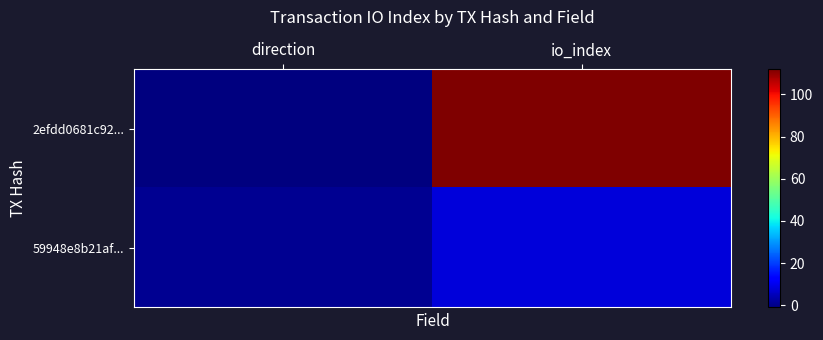

Between direction and io_index, which series saw the biggest shift?

2efdd0681c92...